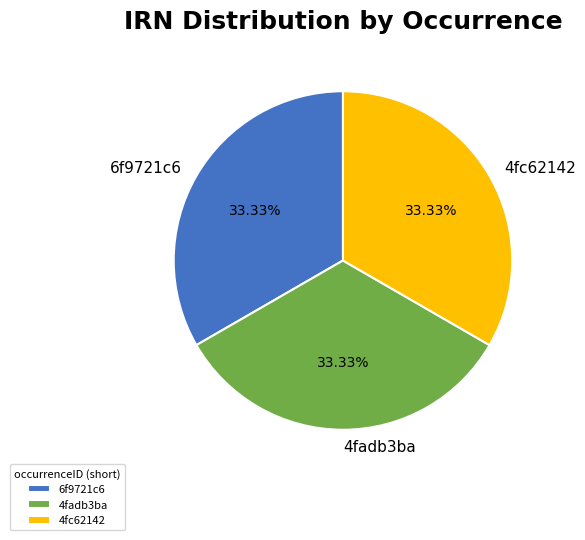

Approximately how many times larger is the value at 6f9721c6 compared to 4fc62142?

1.0